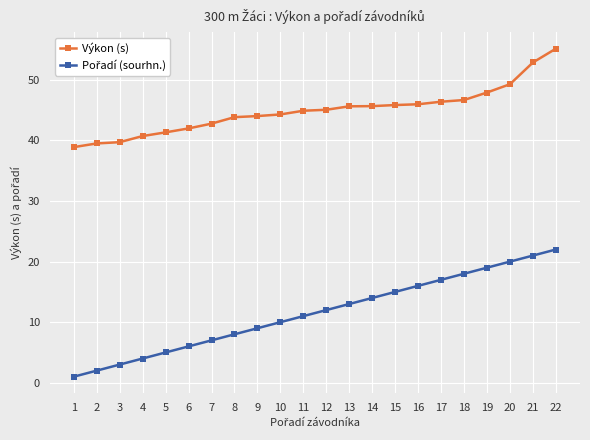

What is the difference between the maximum and minimum values in the Výkon (s) series?

16.3